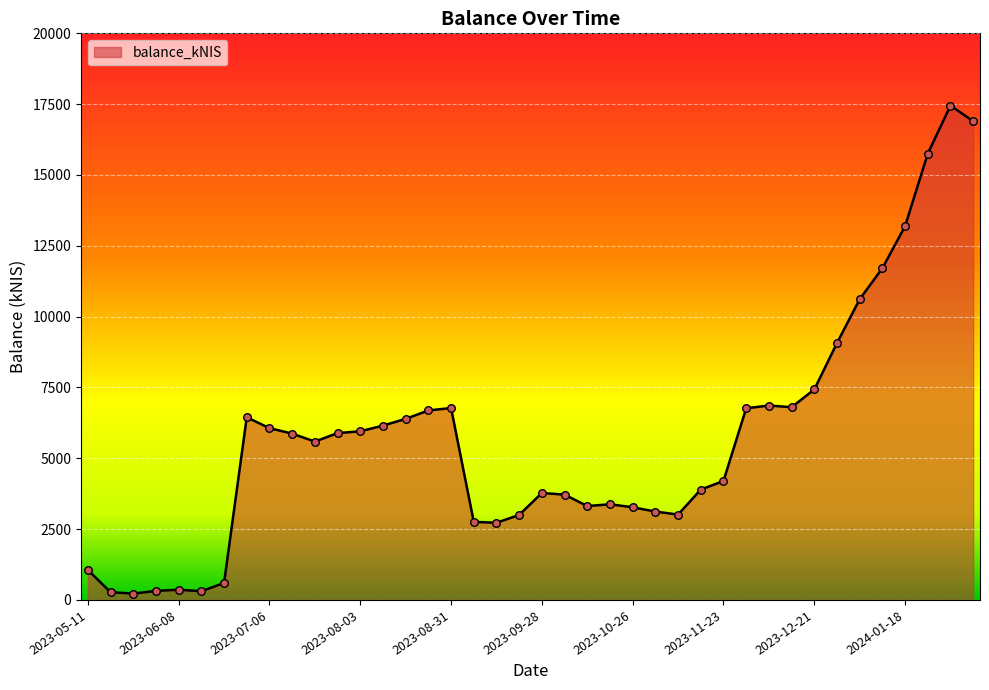

What is the difference between the maximum and minimum values?

17223.8